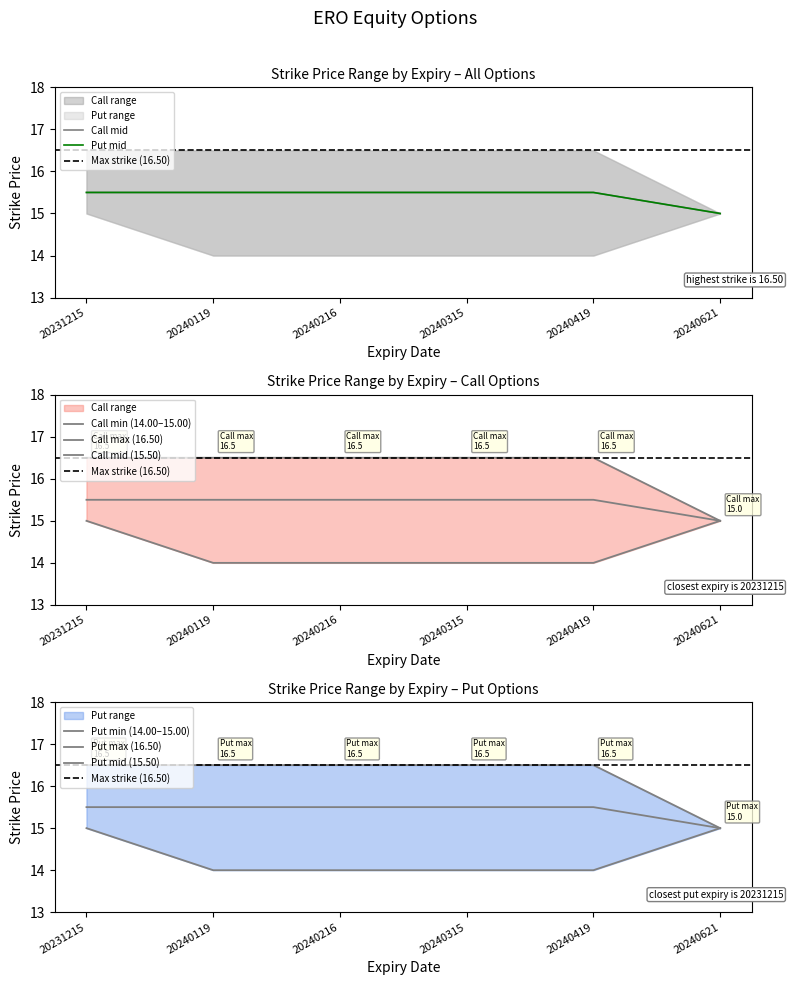

True or false: Put_max has more than 1 interior local peaks.

False